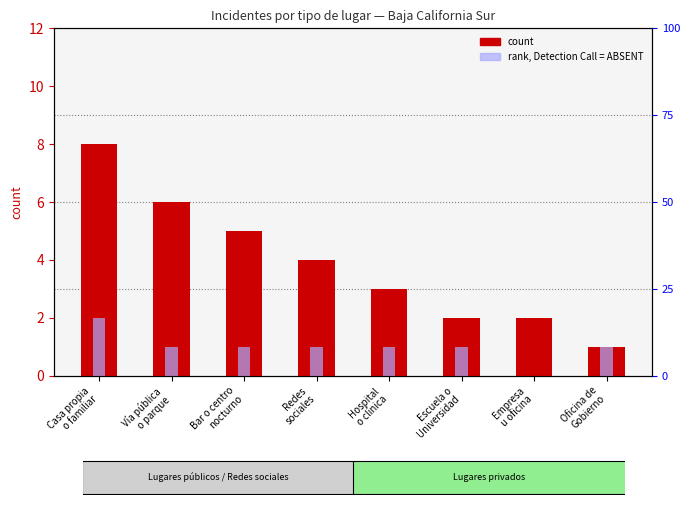

Between Casa propia
o familiar and Escuela o
Universidad, which is larger?

Casa propia
o familiar